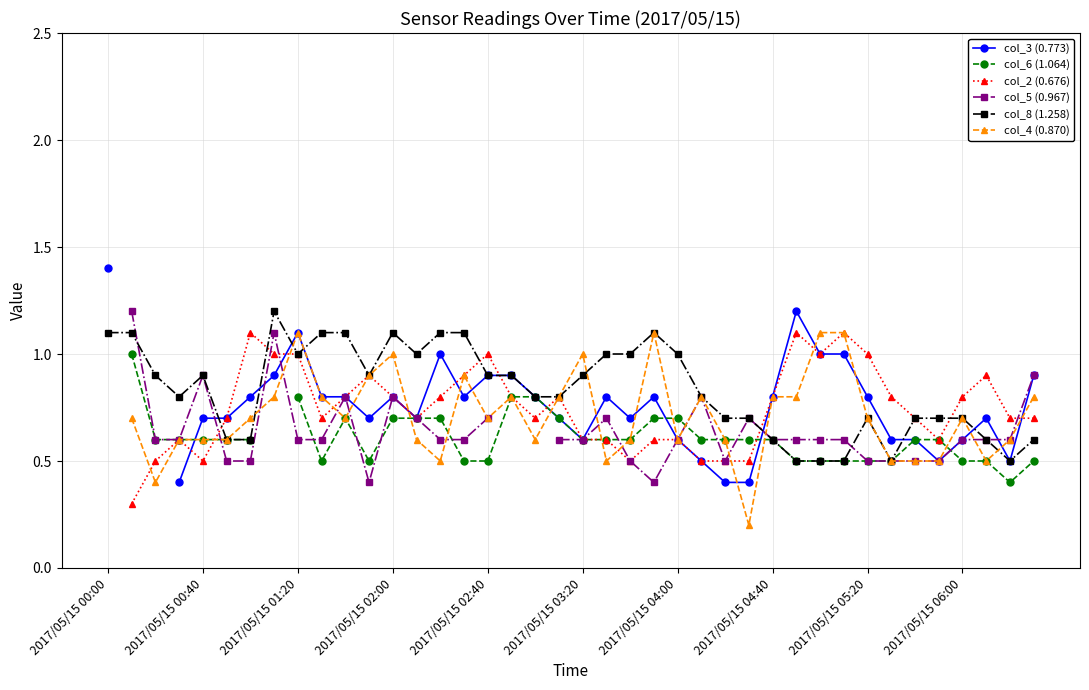

After their last crossing, which series has the higher values: col_4 (0.870) or col_5 (0.967)?

col_5 (0.967)